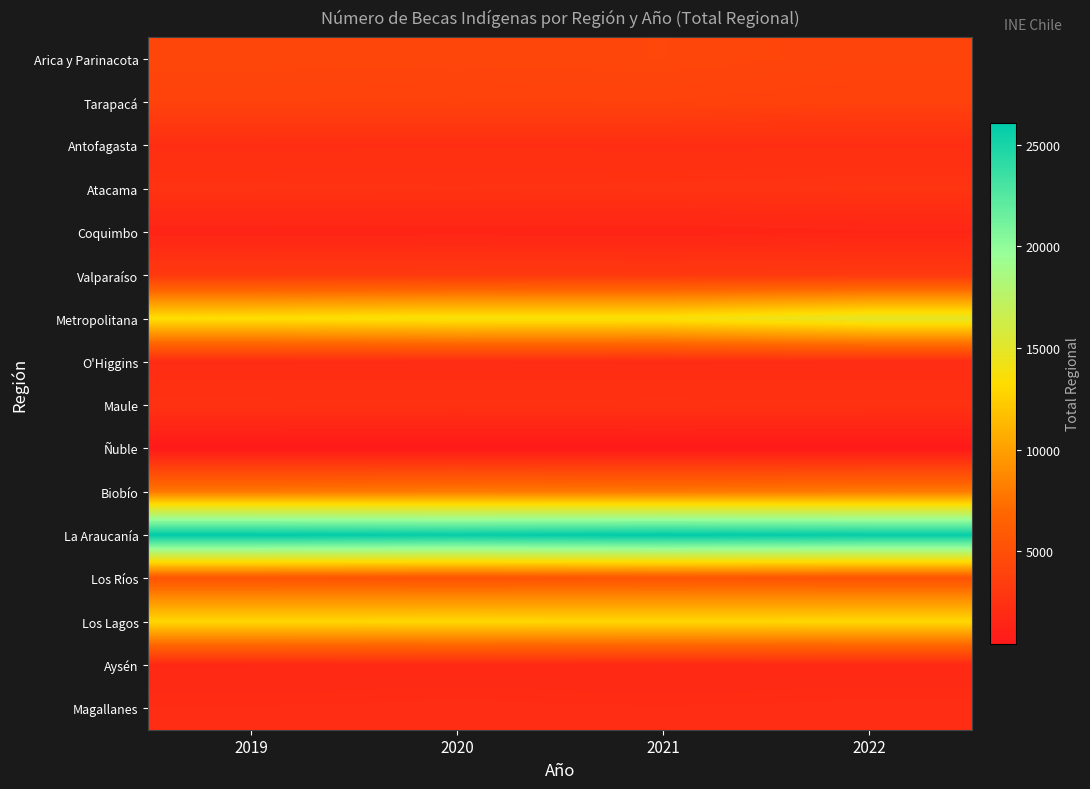

Reading left to right, what are all the values shown in this chart?

Arica y Parinacota: 2019=4256	2020=4203	2021=4266	2022=4084
Tarapacá: 2019=3950	2020=3934	2021=3950	2022=3823
Antofagasta: 2019=2215	2020=2230	2021=2217	2022=2216
Atacama: 2019=2621	2020=2591	2021=2624	2022=2693
Coquimbo: 2019=1363	2020=1416	2021=1372	2022=1512
Valparaíso: 2019=3194	2020=3212	2021=3175	2022=3232
Metropolitana: 2019=13443	2020=13796	2021=13751	2022=14889
O'Higgins: 2019=2035	2020=2057	2021=2035	2022=2057
Maule: 2019=2536	2020=2527	2021=2536	2022=2527
Ñuble: 2019=463	2020=461	2021=463	2022=461
Biobío: 2019=7975	2020=8084	2021=7975	2022=8084
La Araucanía: 2019=26063	2020=25807	2021=26063	2022=25807
Los Ríos: 2019=5490	2020=5418	2021=5490	2022=5418
Los Lagos: 2019=12959	2020=13016	2021=12959	2022=13016
Aysén: 2019=1748	2020=1771	2021=1748	2022=1771
Magallanes: 2019=2074	2020=2133	2021=2074	2022=2133